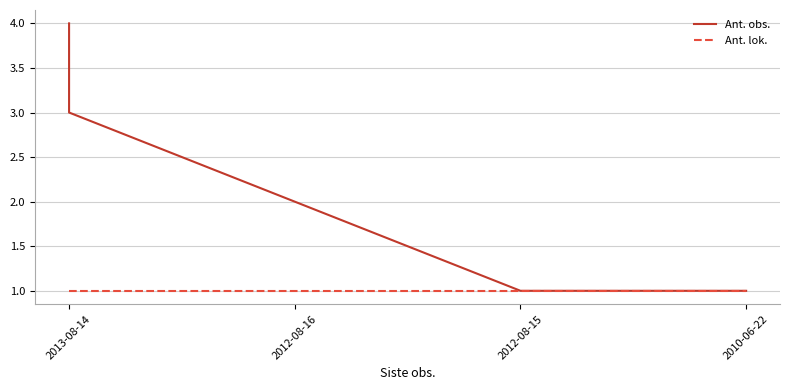

What position from the left is 2012-08-16?

2